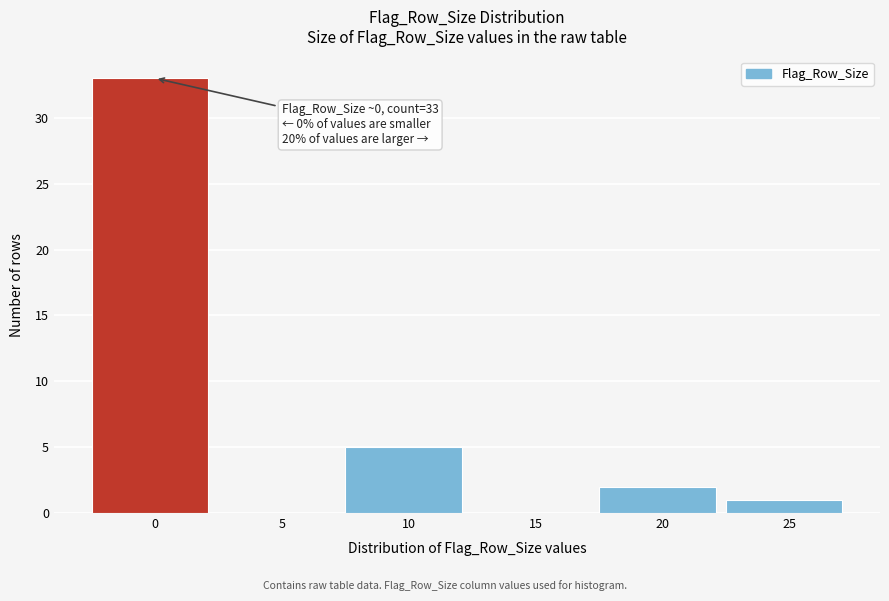

Reading right to left, what are all the values shown in this chart?

25=1	20=2	15=0	10=5	5=0	0=33